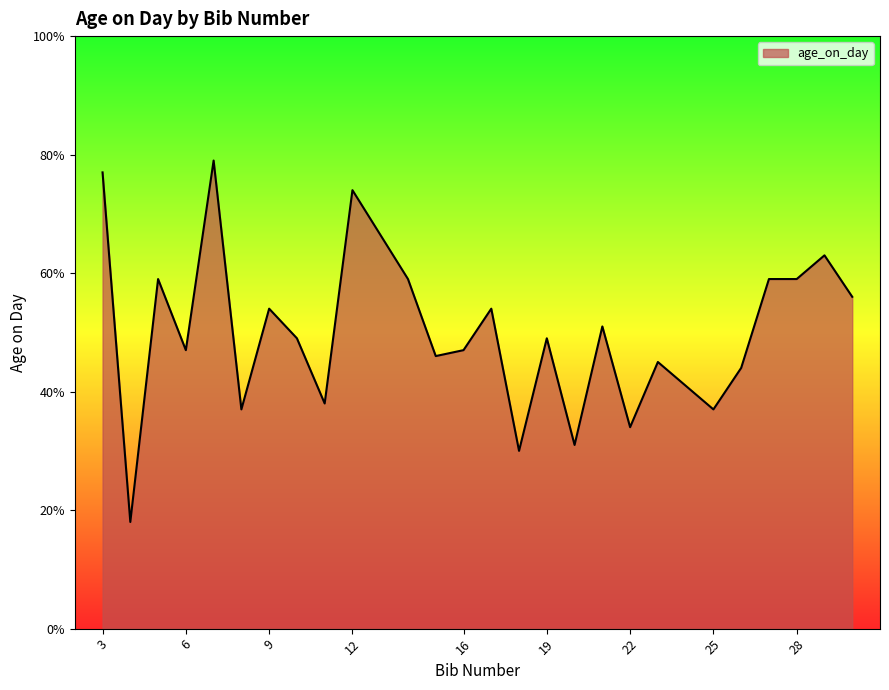

What is the difference between the maximum and minimum values?

61